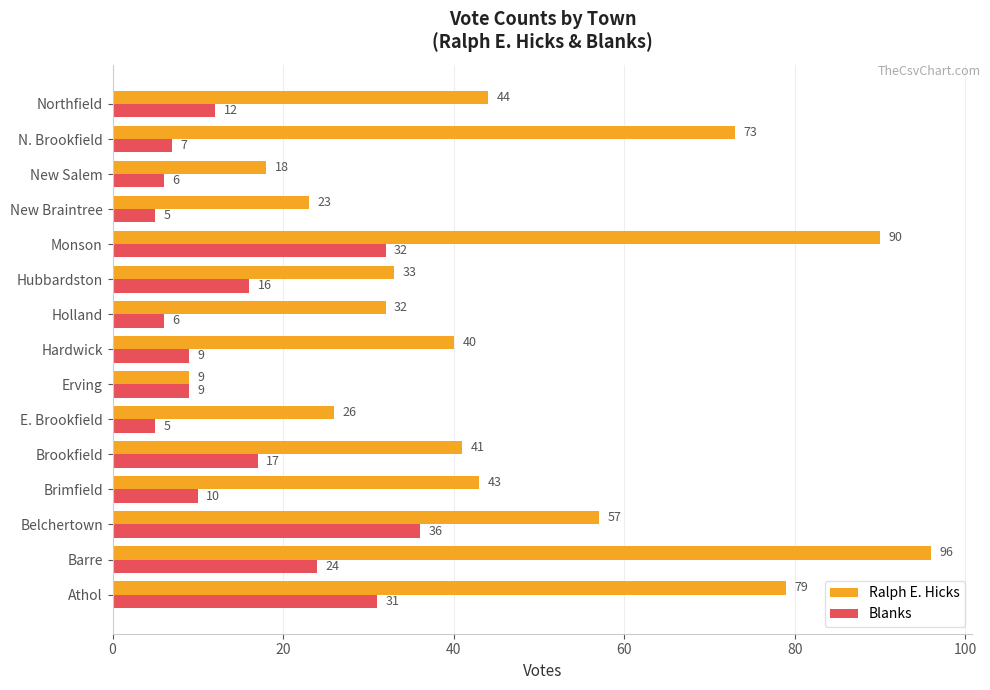

What is the total value across all series at Athol?

110